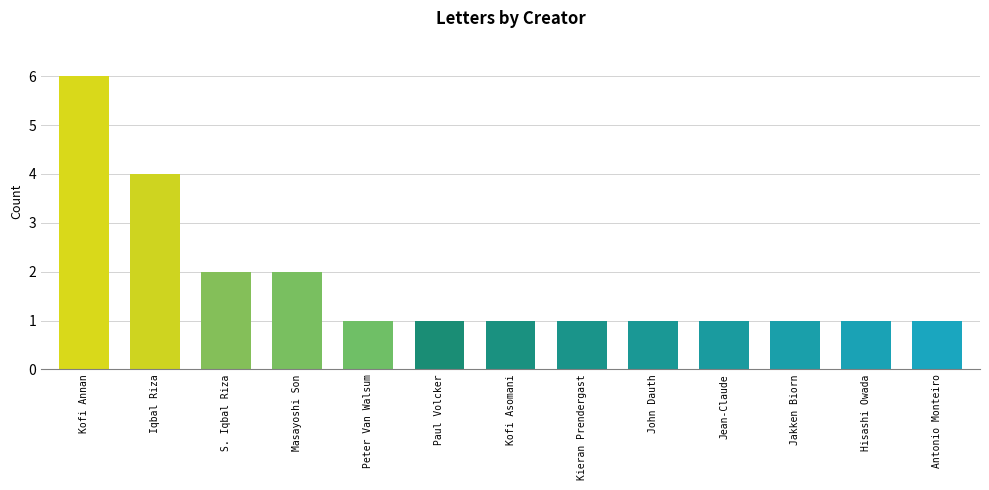

True or false: the data shows 2 at Kofi Annan.

False